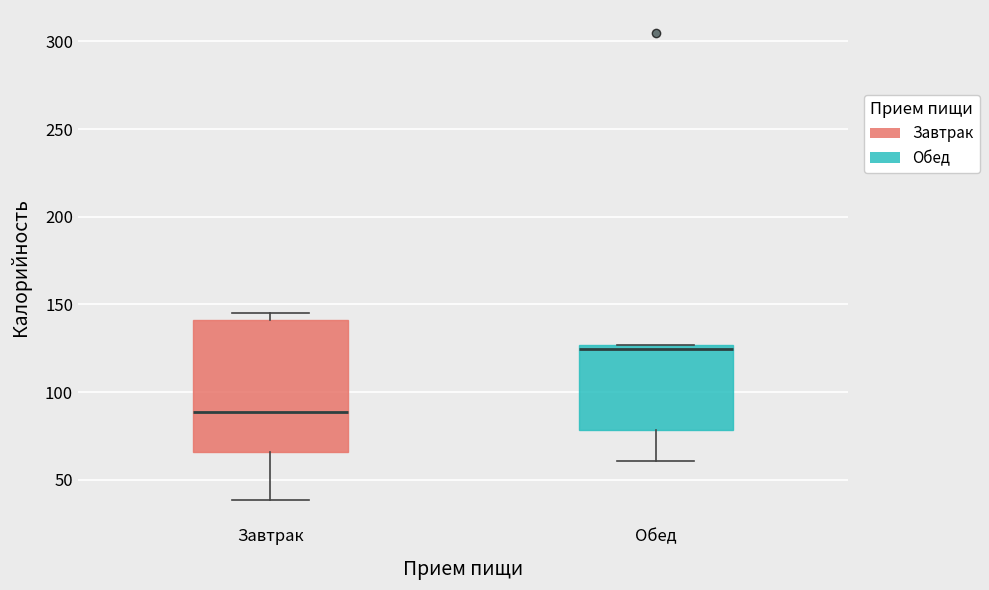

Reading left to right, transcribe this box plot: for each box, give where its median line is, the range the box spans, and where its two whiskers end, as read against the y-axis. The values are not printed on the chart, so give them approximately, as read against the axis.

Завтрак: median 90, box 65 to 140, whiskers 40 to 145
Обед: median 125 (just below the box's upper edge), box 80 to 125, whiskers 60 to 125